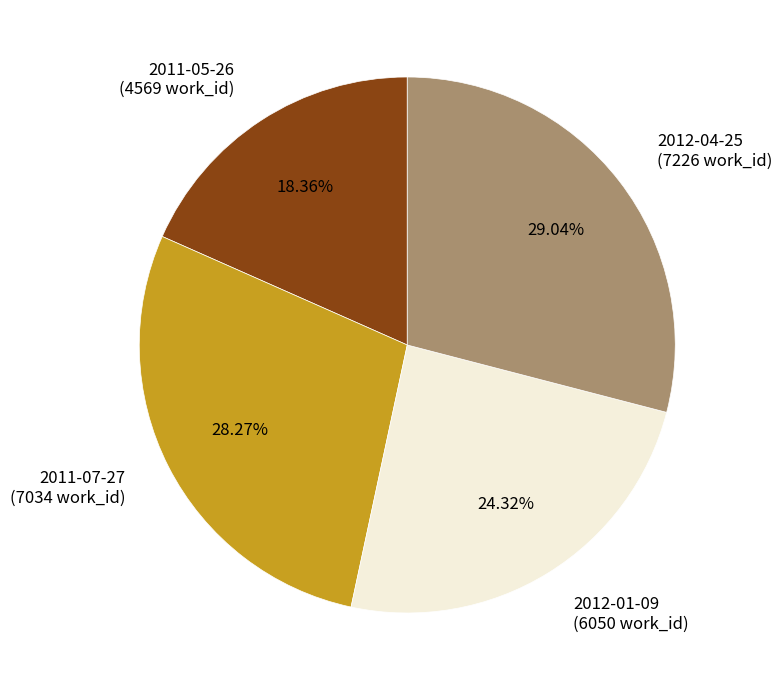

To the nearest percent, what is the difference between the 2012-01-09 and 2011-05-26 slice percentages?

6%